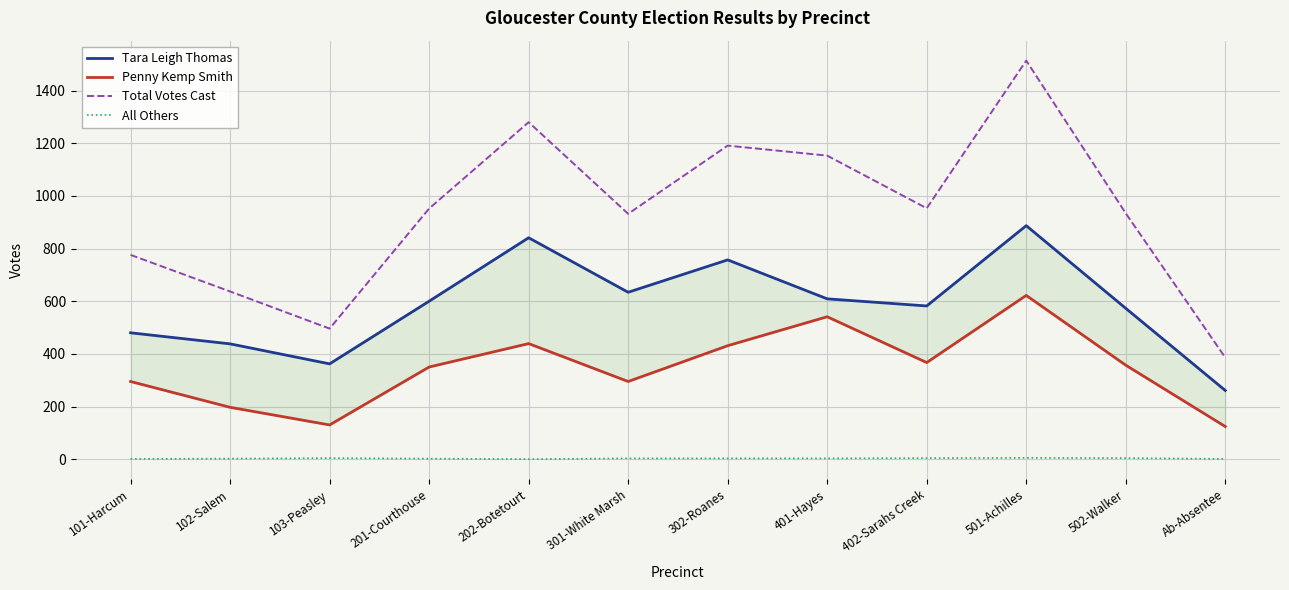

What is the average value of the Tara Leigh Thomas series?

585